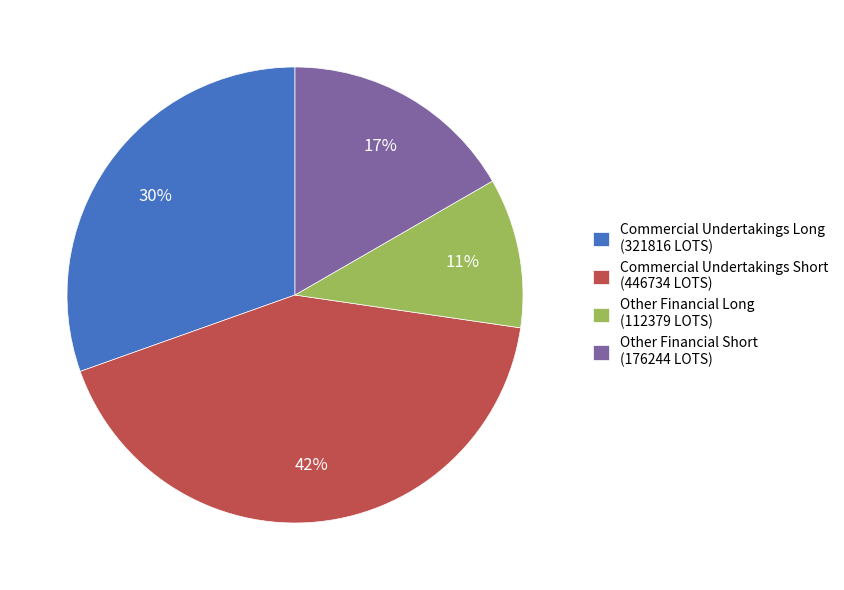

Rank the categories by value from lowest to highest.

Other Financial Long (112379 LOTS), Other Financial Short (176244 LOTS), Commercial Undertakings Long (321816 LOTS), Commercial Undertakings Short (446734 LOTS)